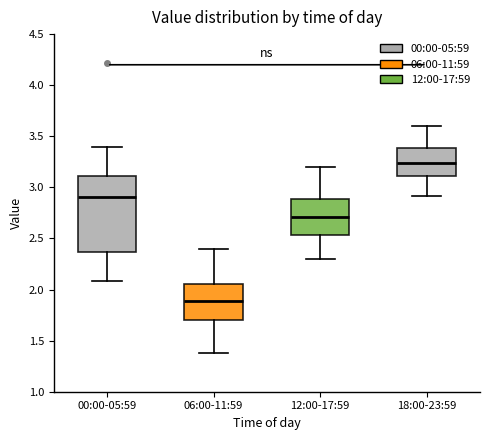

Reading left to right, read every box against the y-axis: the position of its median line, the range the box covers, and the ends of its whiskers. The values are not printed on the chart, so give them approximately, as read against the axis.

00:00-05:59: median 2.90, box 2.35 to 3.10, whiskers 2.10 to 3.40
06:00-11:59: median 1.90, box 1.70 to 2.05, whiskers 1.40 to 2.40
12:00-17:59: median 2.70, box 2.55 to 2.90, whiskers 2.30 to 3.20
18:00-23:59: median 3.25, box 3.10 to 3.40, whiskers 2.90 to 3.60